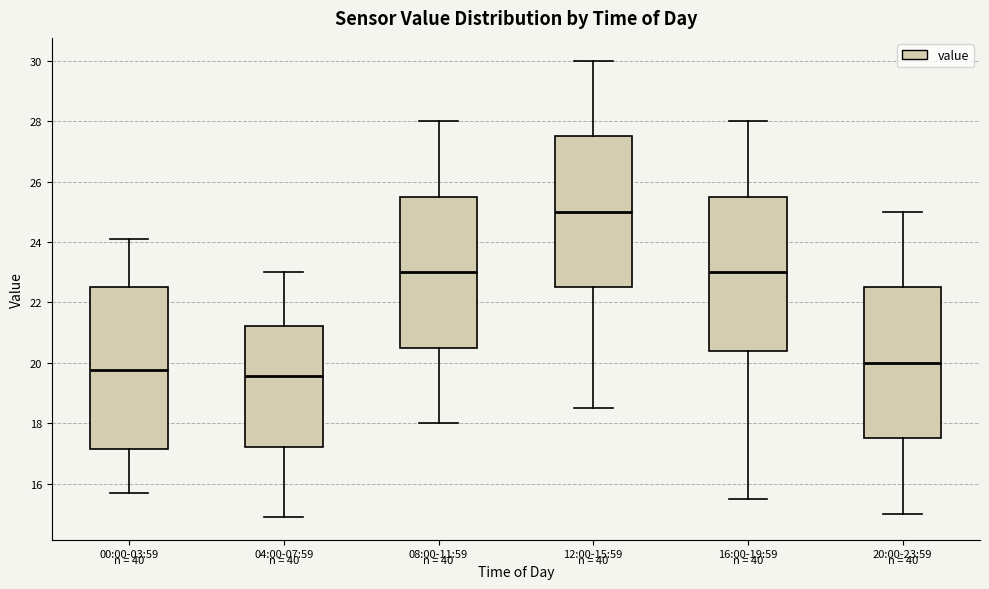

Reading left to right, read every box against the y-axis: the position of its median line, the range the box covers, and the ends of its whiskers. The values are not printed on the chart, so give them approximately, as read against the axis.

00:00-03:59: median 19.8, box 17.2 to 22.6, whiskers 15.8 to 24.2
04:00-07:59: median 19.6, box 17.2 to 21.2, whiskers 15.0 to 23.0
08:00-11:59: median 23.0, box 20.6 to 25.6, whiskers 18.0 to 28.0
12:00-15:59: median 25.0, box 22.6 to 27.6, whiskers 18.6 to 30.0
16:00-19:59: median 23.0, box 20.4 to 25.6, whiskers 15.6 to 28.0
20:00-23:59: median 20.0, box 17.6 to 22.6, whiskers 15.0 to 25.0